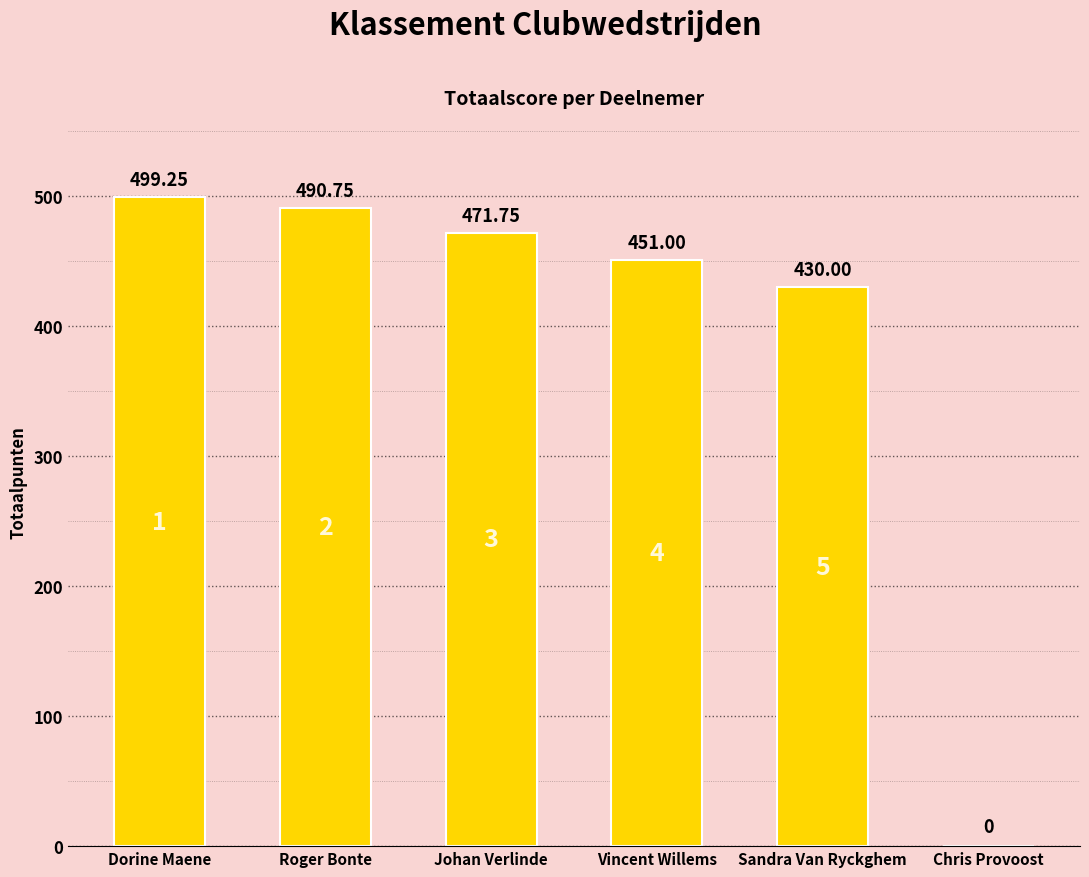

How many data points does each series have?

6